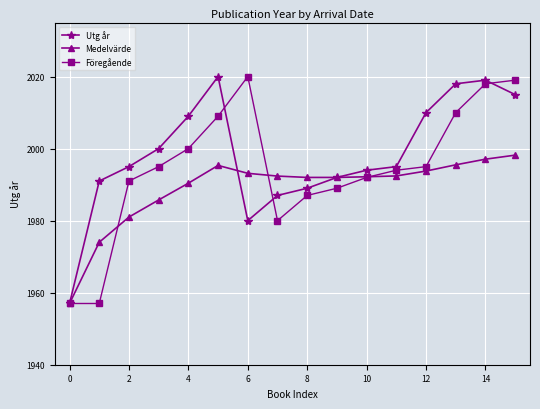

Rank the series by their average value, from lowest to highest.

Medelvärde, Föregående, Utg år